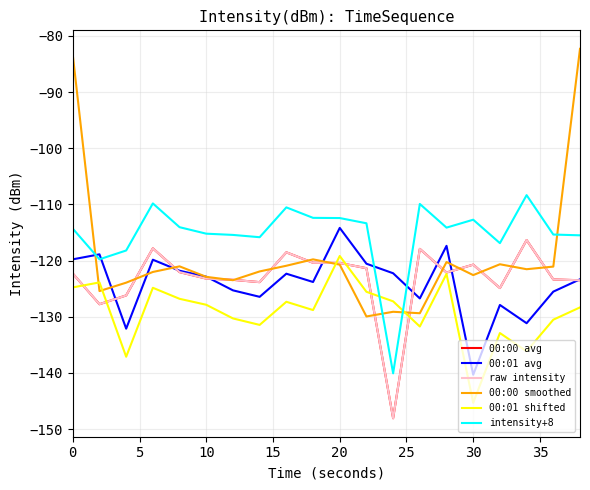

Reading left to right, list all the values displayed in this chart.

00:00 avg: -122.3	-127.8	-126.2	-117.8	-122.0	-123.2	-123.4	-123.8	-118.5	-120.4	-120.4	-121.3	-148.1	-117.9	-122.1	-120.7	-124.9	-116.3	-123.4	-123.5
00:01 avg: -119.8	-118.9	-132.1	-119.8	-121.8	-122.9	-125.3	-126.4	-122.3	-123.8	-114.2	-120.5	-122.2	-126.7	-117.4	-140.3	-127.9	-131.1	-125.5	-123.3
raw intensity: -122.3	-127.8	-126.2	-117.8	-122.0	-123.2	-123.4	-123.8	-118.5	-120.4	-120.4	-121.3	-148.1	-117.9	-122.1	-120.7	-124.9	-116.3	-123.4	-123.5
00:00 smoothed: -83.4	-125.4	-123.9	-122.0	-121.0	-122.9	-123.5	-121.9	-120.9	-119.8	-120.7	-129.9	-129.1	-129.4	-120.2	-122.6	-120.6	-121.5	-121.1	-82.3
00:01 shifted: -124.8	-123.9	-137.1	-124.8	-126.8	-127.9	-130.3	-131.4	-127.3	-128.8	-119.2	-125.5	-127.2	-131.7	-122.4	-145.3	-132.9	-136.1	-130.5	-128.3
intensity+8: -114.3	-119.8	-118.2	-109.8	-114.0	-115.2	-115.4	-115.8	-110.5	-112.4	-112.4	-113.3	-140.1	-109.9	-114.1	-112.7	-116.9	-108.3	-115.4	-115.5